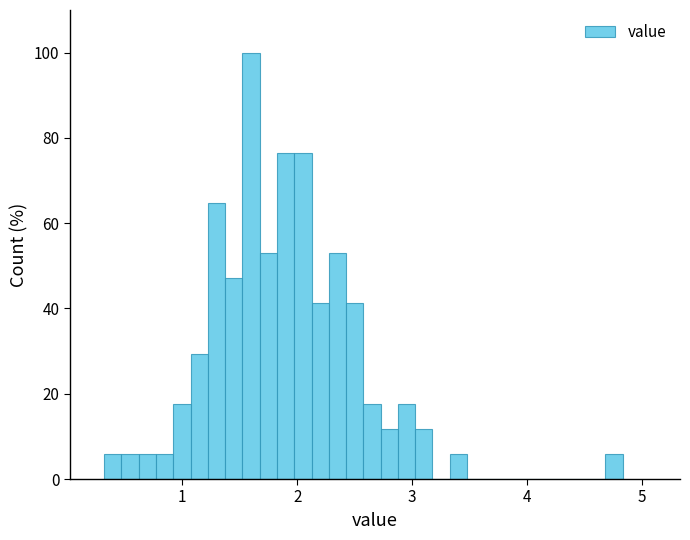

Read against the x-axis, roughly where is the centre of the tallest bar?

1.6